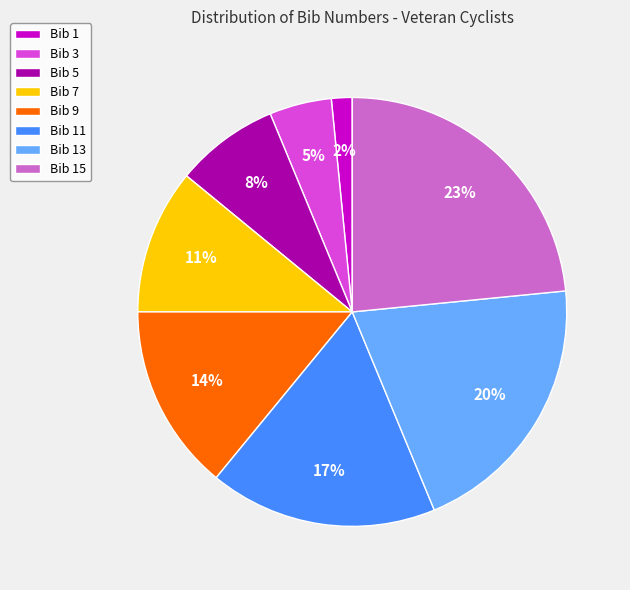

To the nearest percent, what is the average slice percentage?

12%